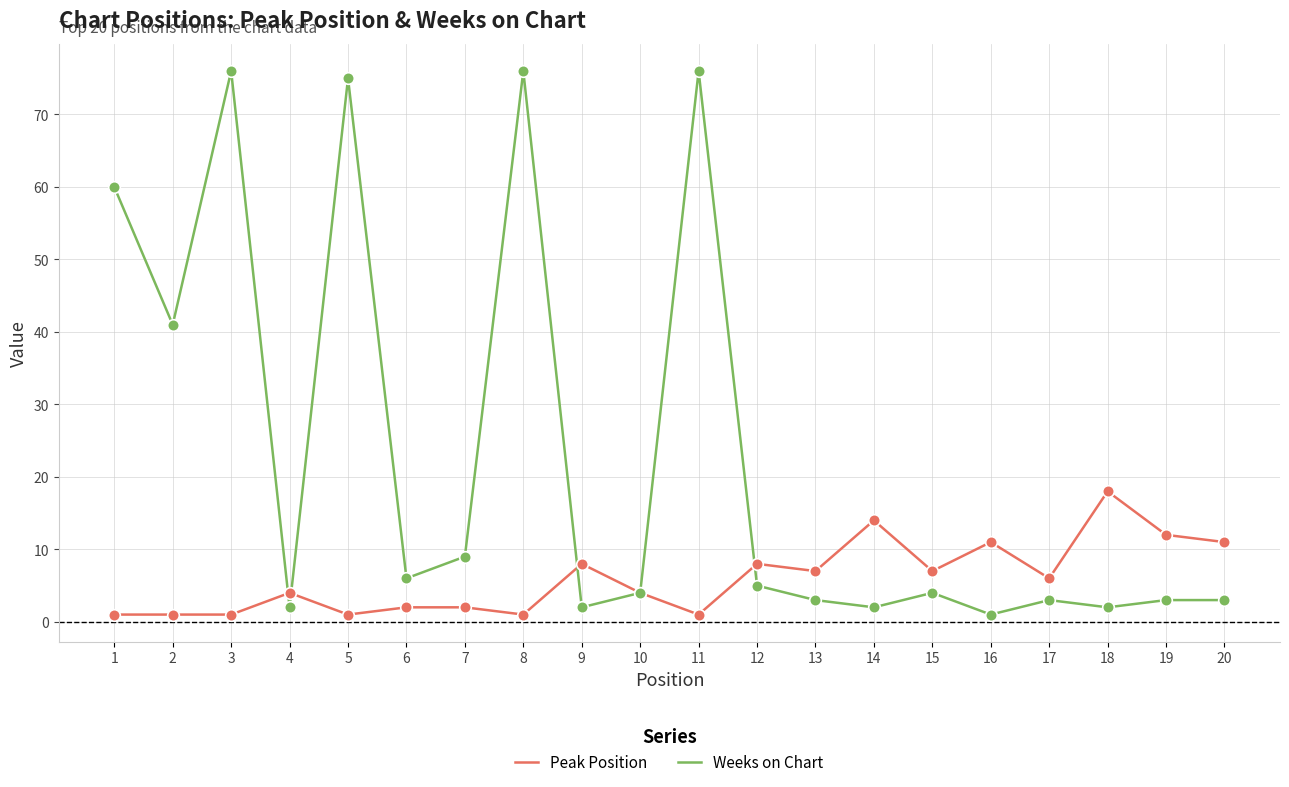

What are all the series names shown in the legend?

Peak Position, Weeks on Chart